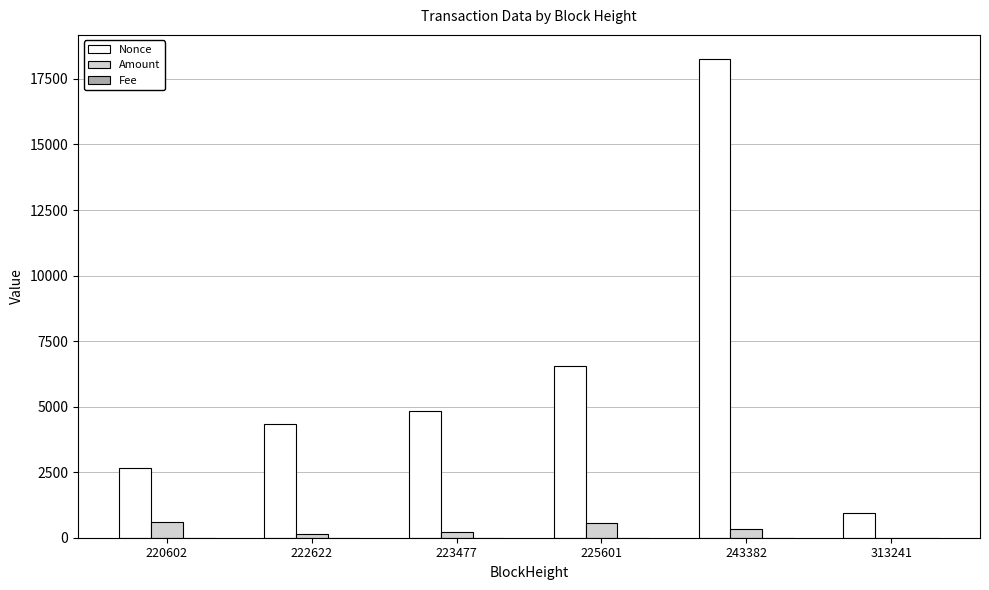

True or false: Amount has a value of 157.6 at 222622.

True